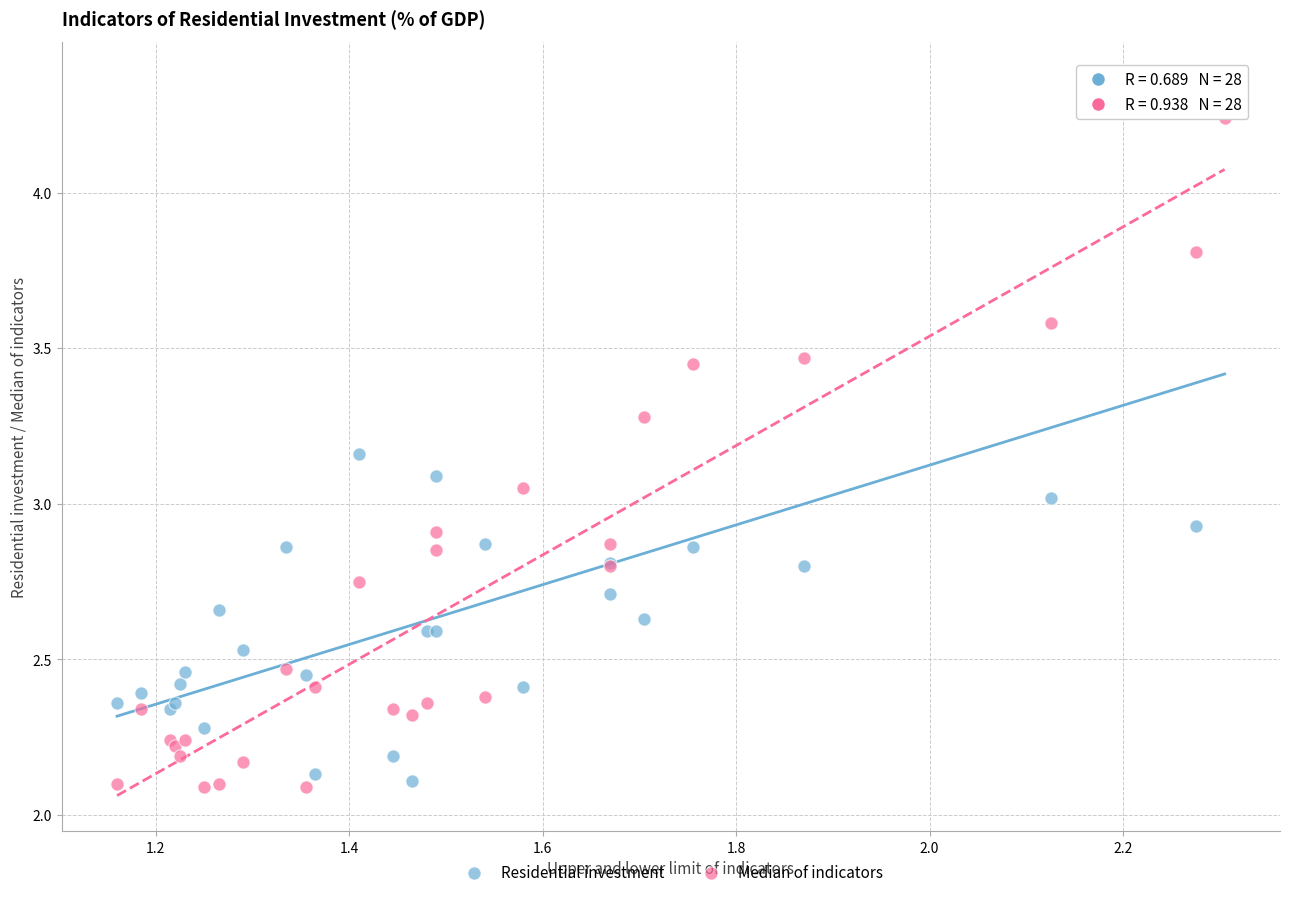

What is the X range (max minus min) for the scatter plot?

1.1